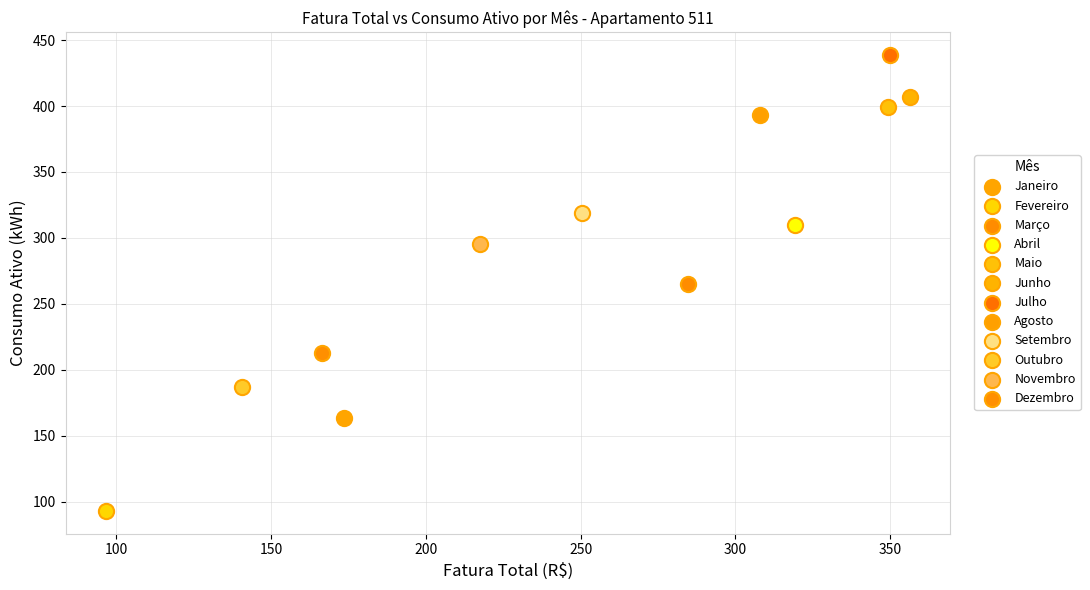

Which series reaches the minimum Y coordinate?

Fevereiro